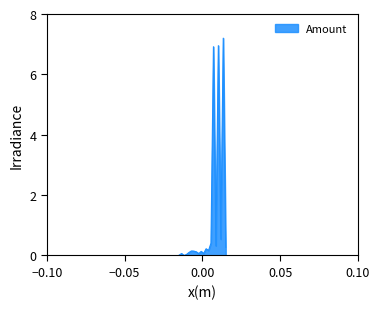

Does the chart have visible grid lines?

No